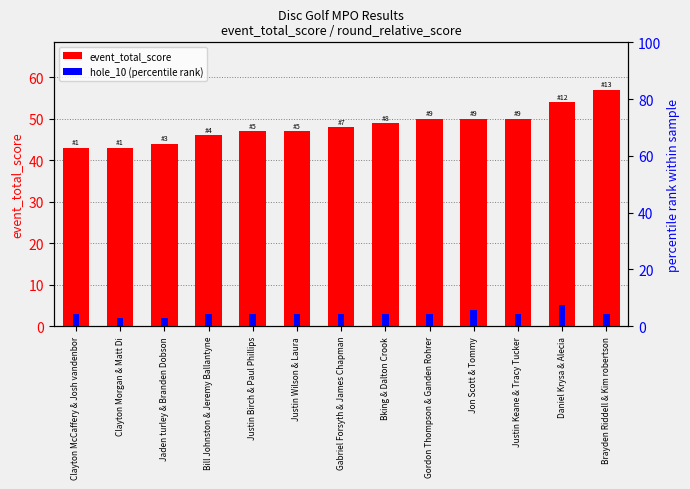

How many bars are there in total?

26